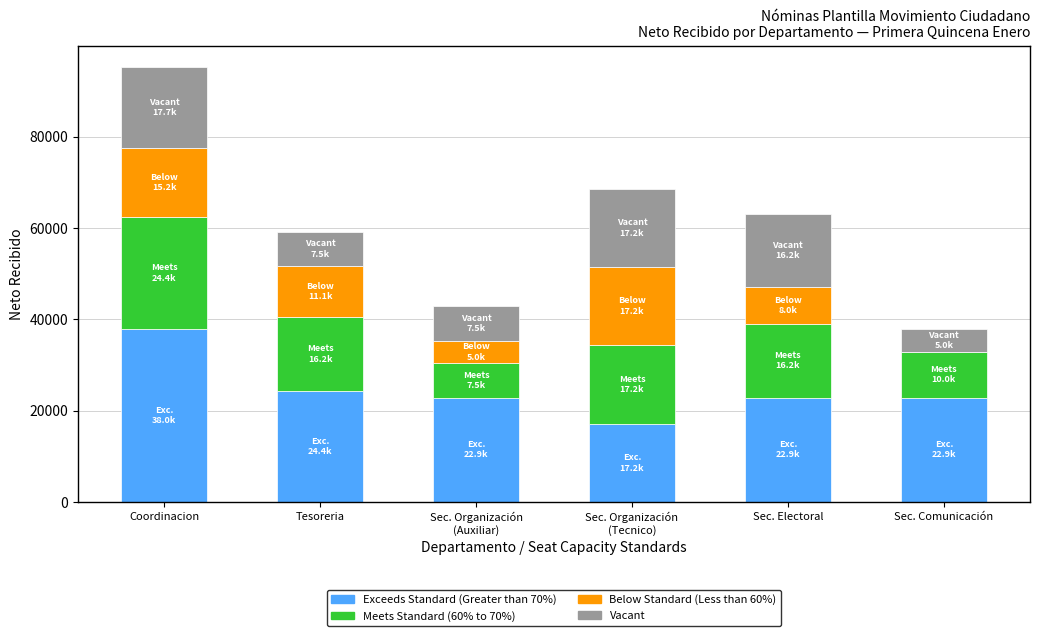

What are all the series names shown in the legend?

Exceeds Standard (Greater than 70%), Meets Standard (60% to 70%), Below Standard (Less than 60%), Vacant